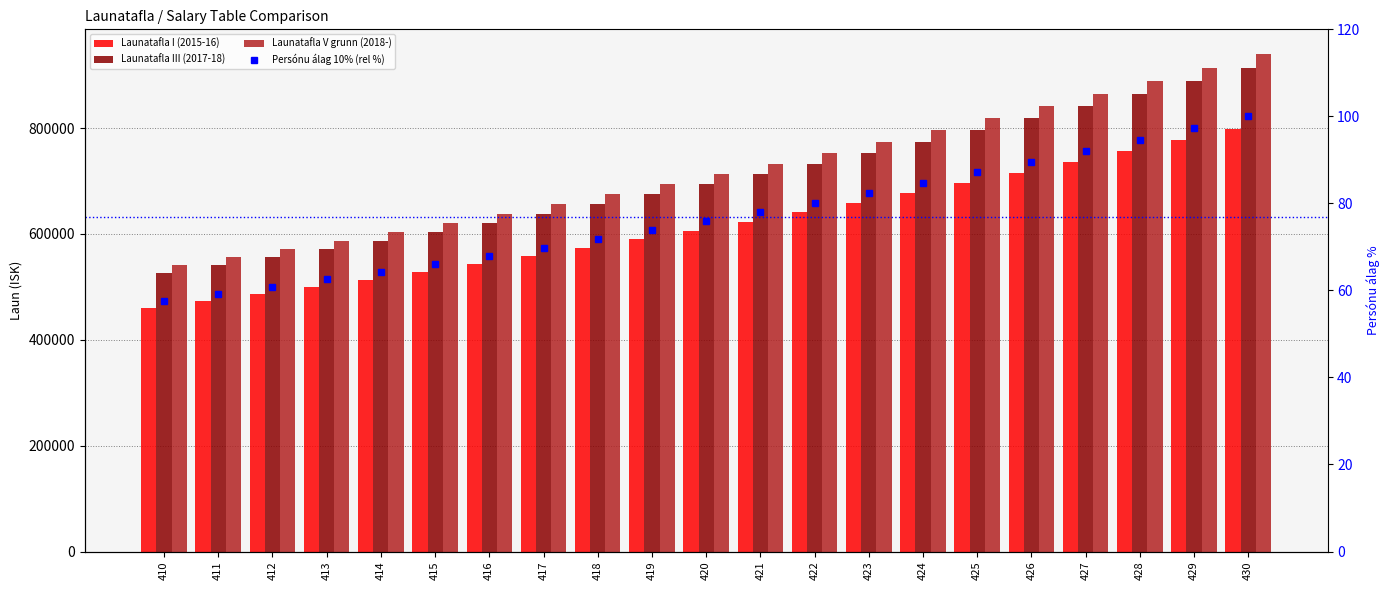

Which series has the largest total across all categories?

Launatafla V grunn (2018-)